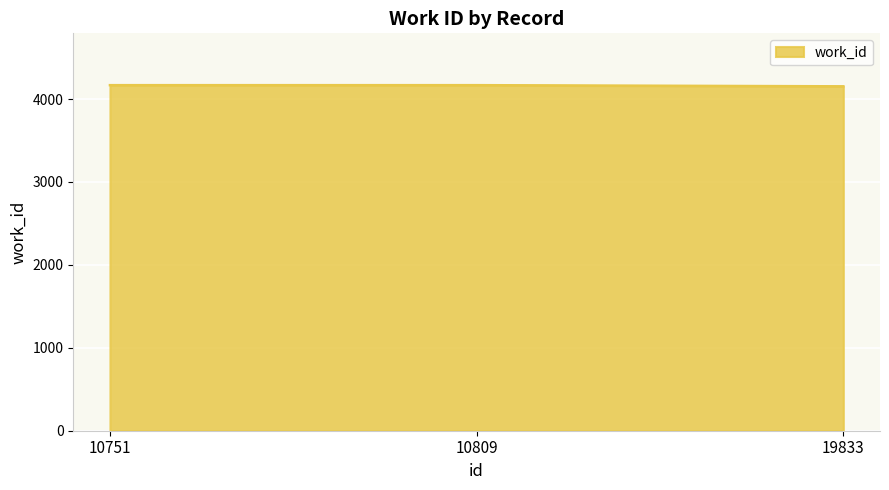

What is the minimum value shown in the chart?

4153